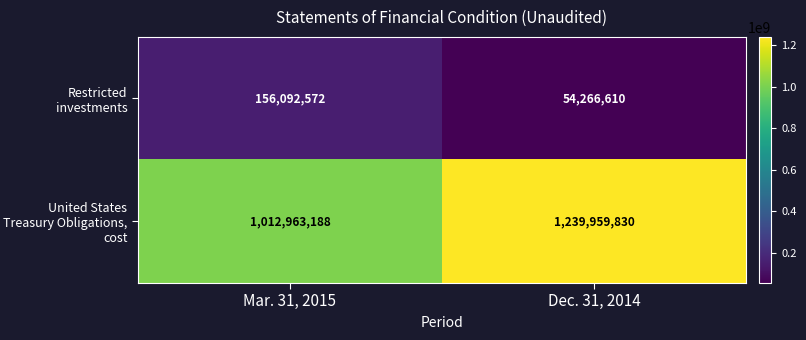

Which series changed the most between Mar. 31, 2015 and Dec. 31, 2014?

United States Treasury Obligations, cost